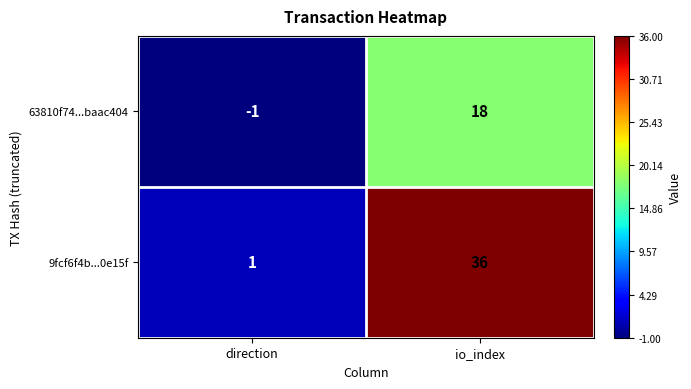

Rank the series by their average value, from highest to lowest.

9fcf6f4b...0e15f, 63810f74...baac404